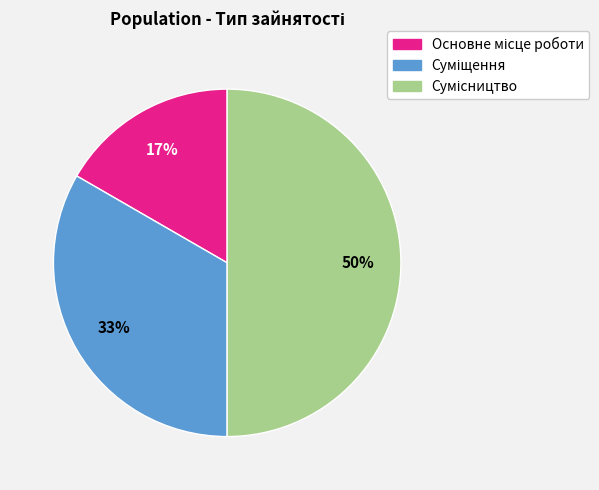

To the nearest percent, what is the average slice percentage?

33%